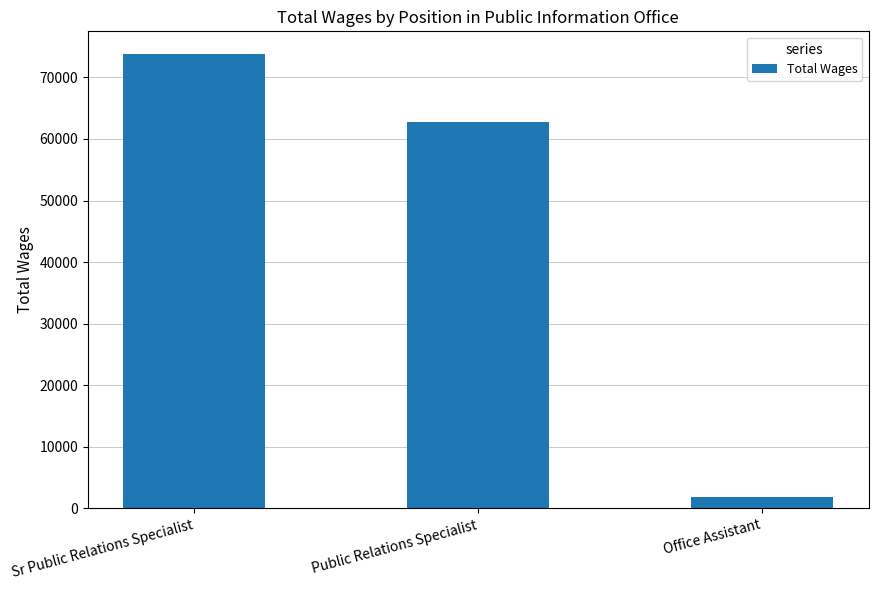

True or false: the data shows 73797 at Sr Public Relations Specialist.

True